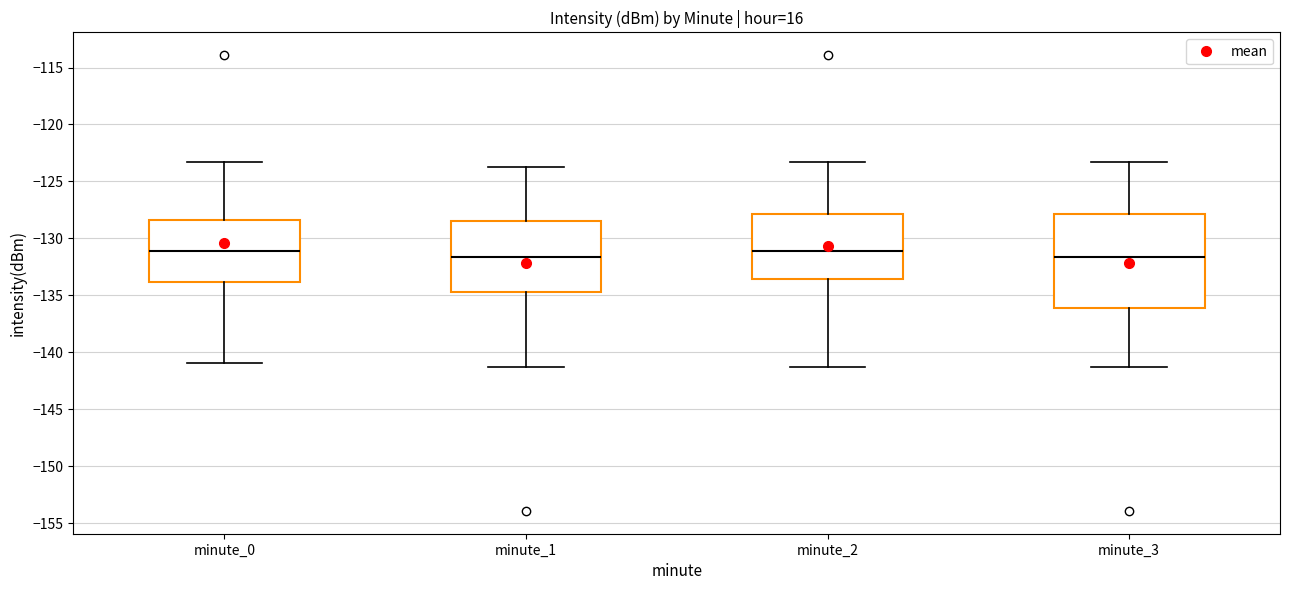

Where does the lower whisker of the box for minute_1 end on the y-axis? The values are not printed on the chart, so give them approximately, as read against the axis.

-141.5